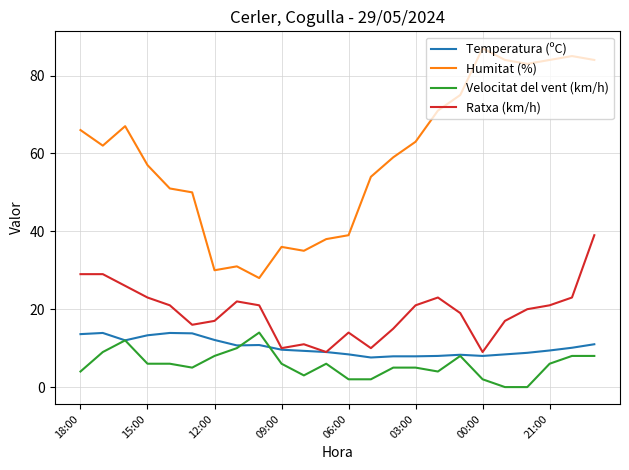

Does the chart have visible grid lines?

Yes